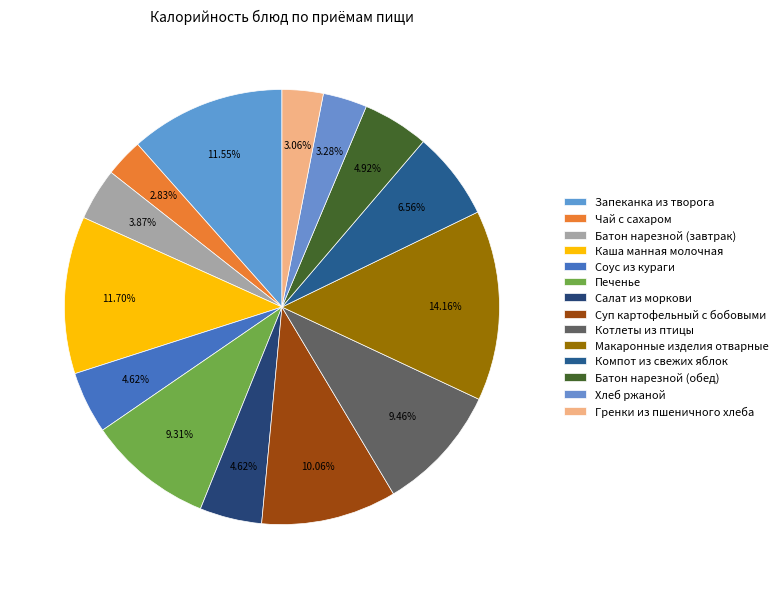

What percentage do Соус из кураги and Компот из свежих яблок together represent?

11.2%